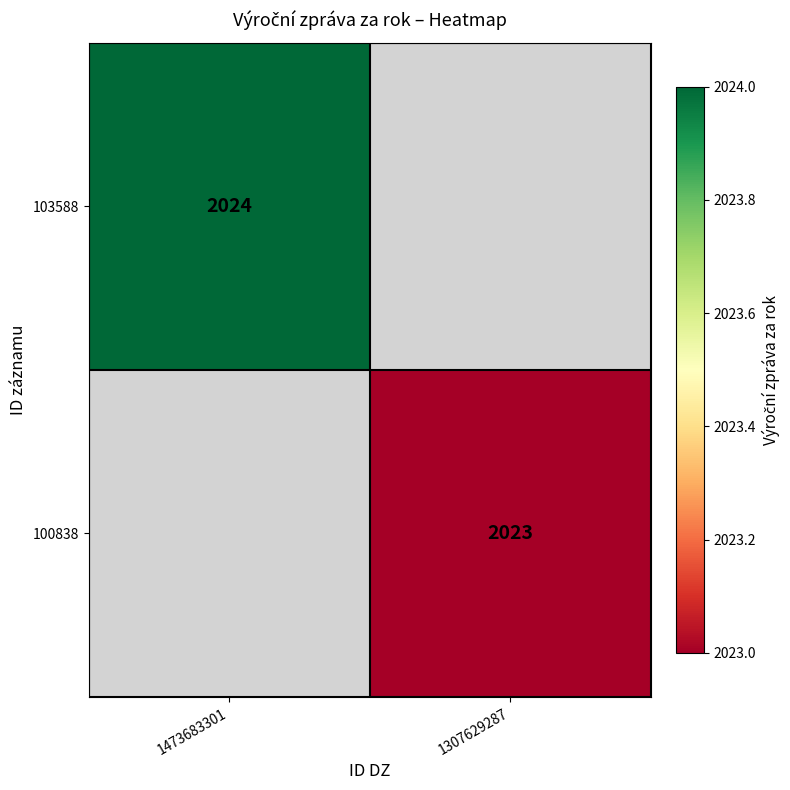

Is the value of 100838 at 1307629287 greater than the value of 103588 at 1473683301?

No